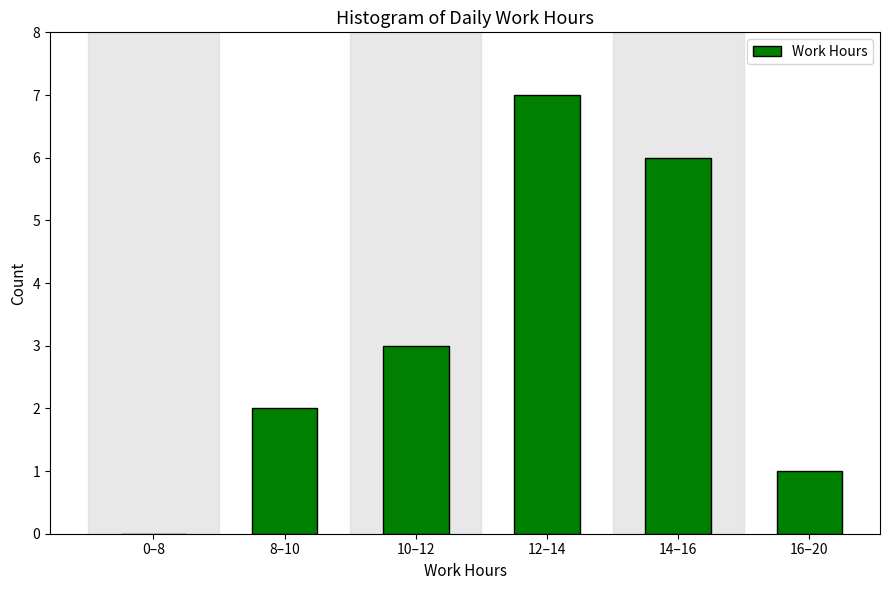

Reading left to right, extract all data points from this chart.

0–8=0	8–10=2	10–12=3	12–14=7	14–16=6	16–20=1